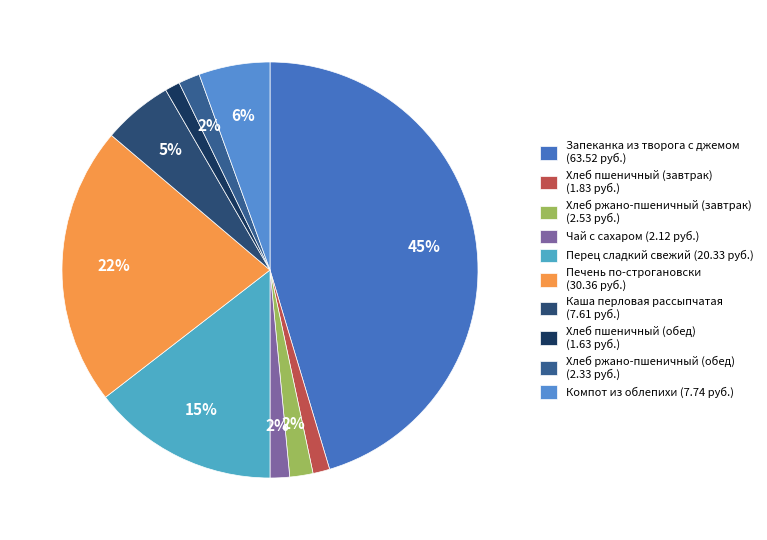

Combined, what portion of the pie is Хлеб ржано-пшеничный (завтрак) and Компот из облепихи?

7.3%